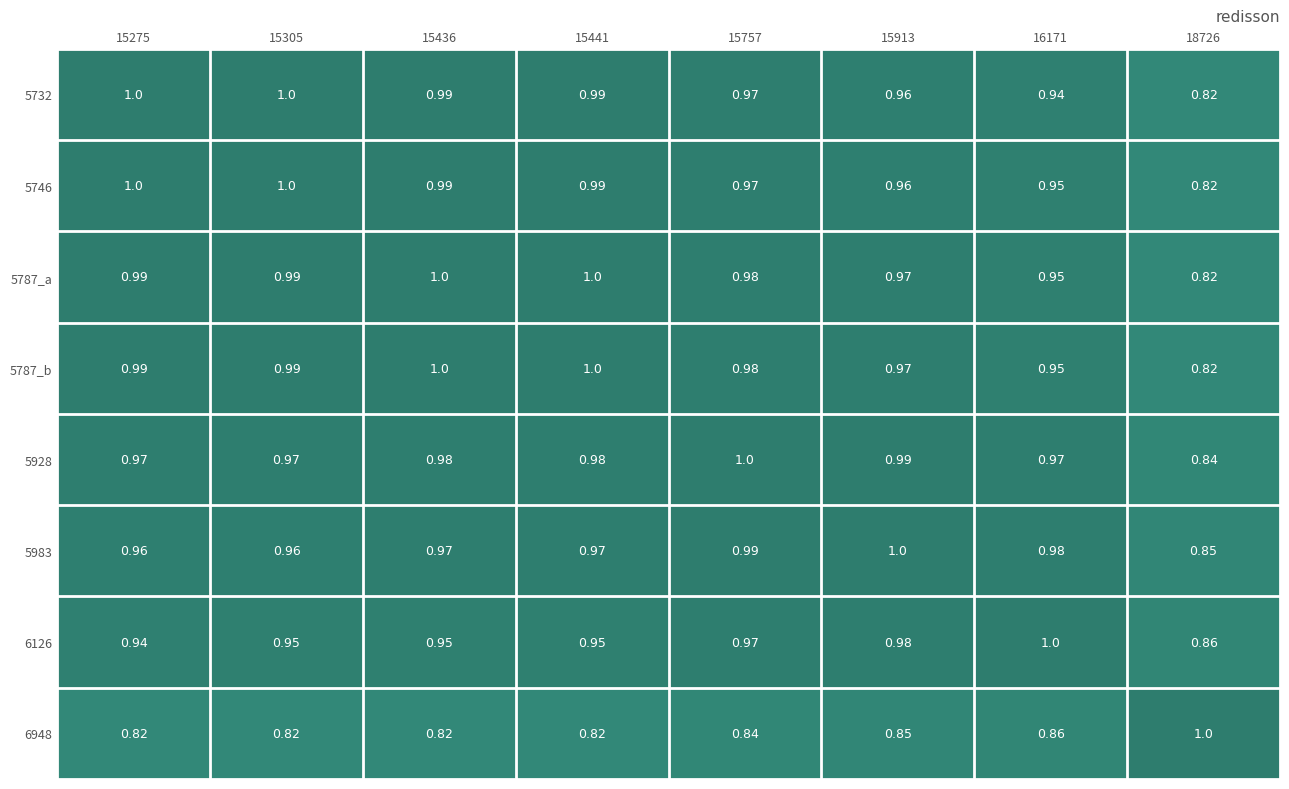

Is the value of 5732 at 15913 greater than the value of 5787_b at 15275?

No